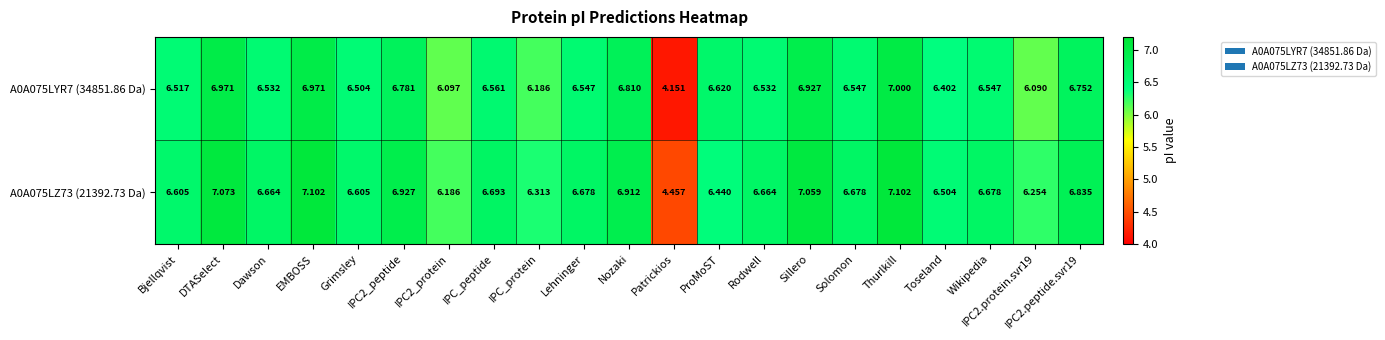

How many distinct data groups are displayed?

2